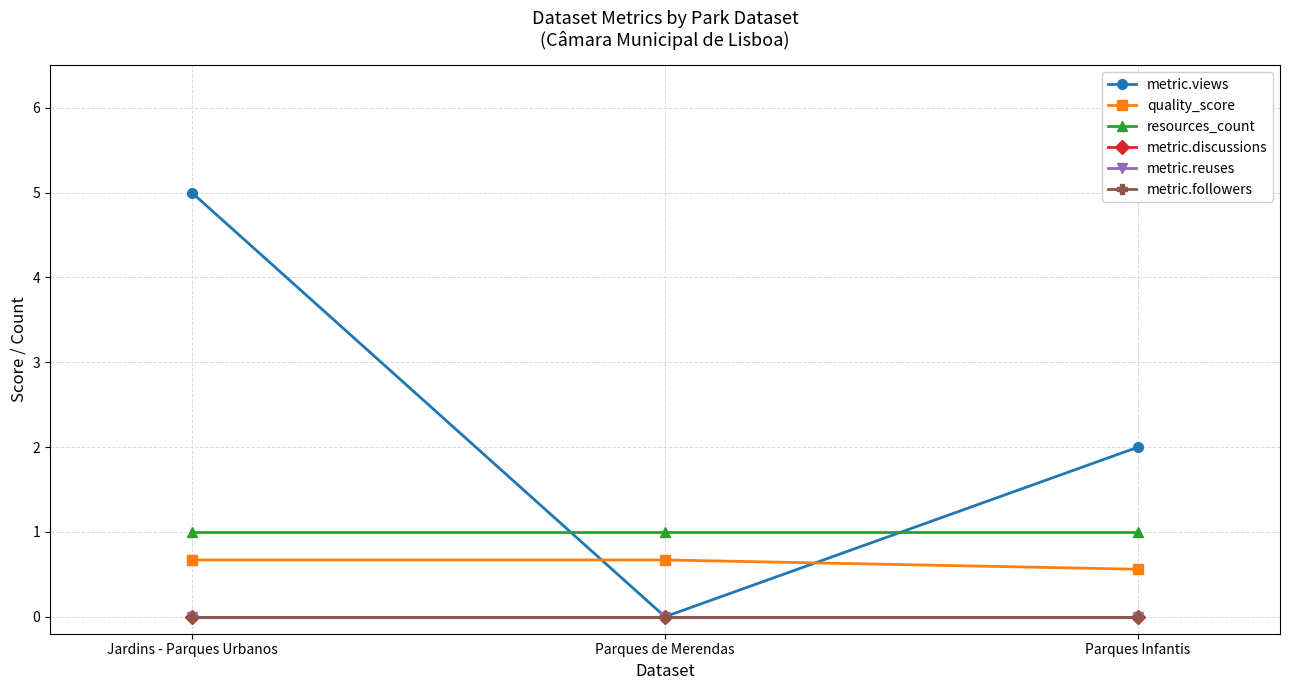

Reading right to left, what are all the values shown in this chart?

metric.views: 2.0	0.0	5.0
quality_score: 0.6	0.7	0.7
resources_count: 1.0	1.0	1.0
metric.discussions: 0.0	0.0	0.0
metric.reuses: 0.0	0.0	0.0
metric.followers: 0.0	0.0	0.0